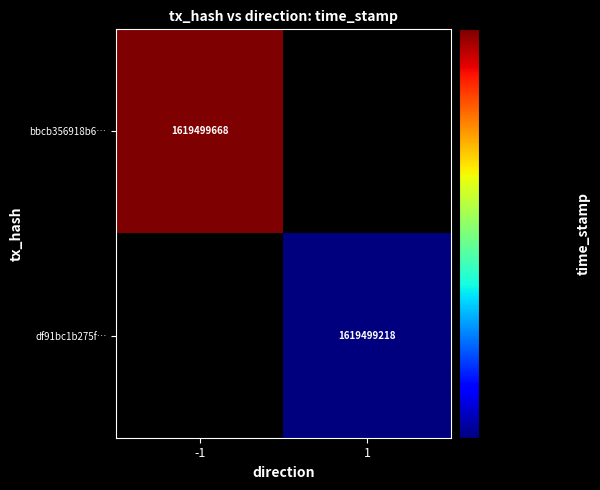

Rank the series by their average value, from lowest to highest.

df91bc1b275f8bb4fcdc1747beb280ce9ba5f25, bbcb356918b65e1c7a5f590b399bf64f8ed3589